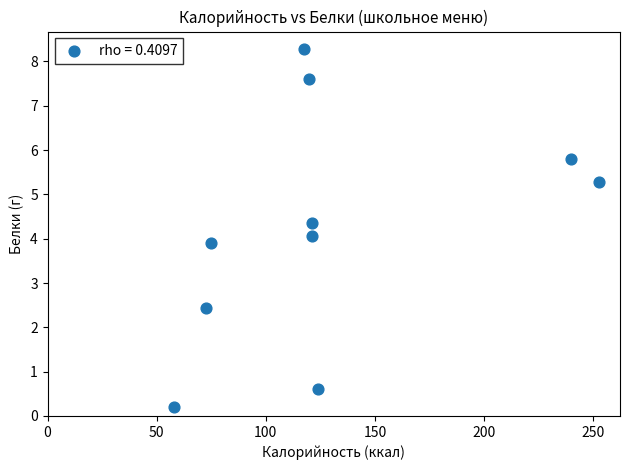

What is the average X value?

130.2